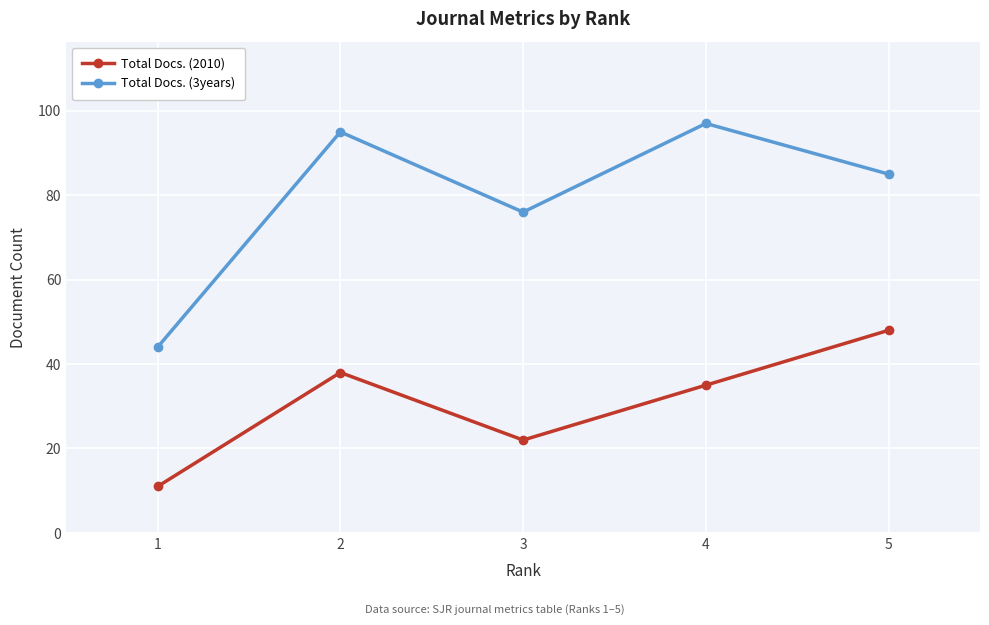

What is the sum of all Total Docs. (2010) values?

154